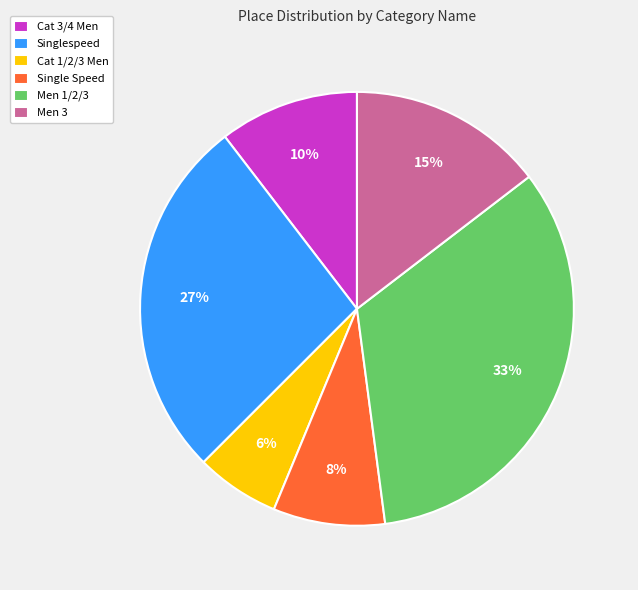

To the nearest percent, what is the combined percentage of Men 3 and Men 1/2/3?

48%